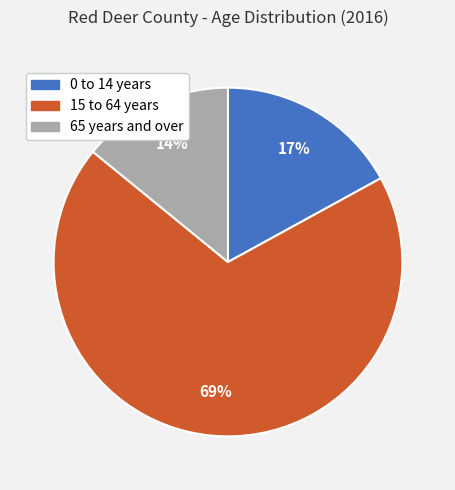

Do 15 to 64 years and 65 years and over together represent more than half of the pie?

Yes